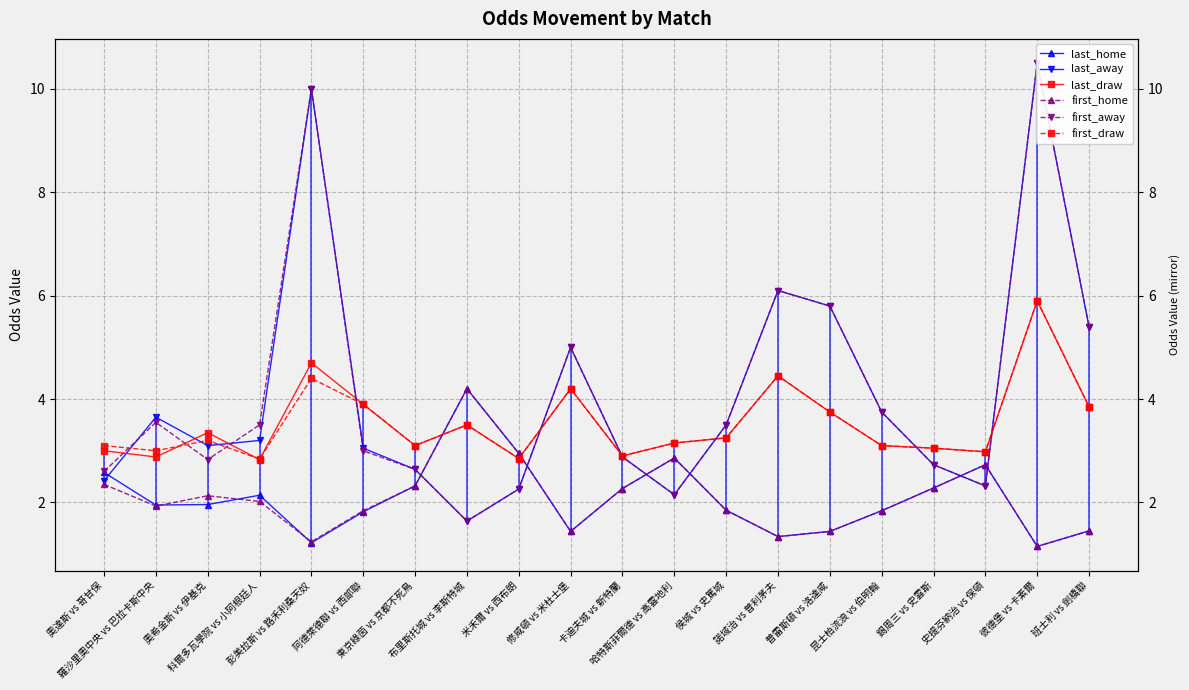

What is the sum of all first_home values?

41.6